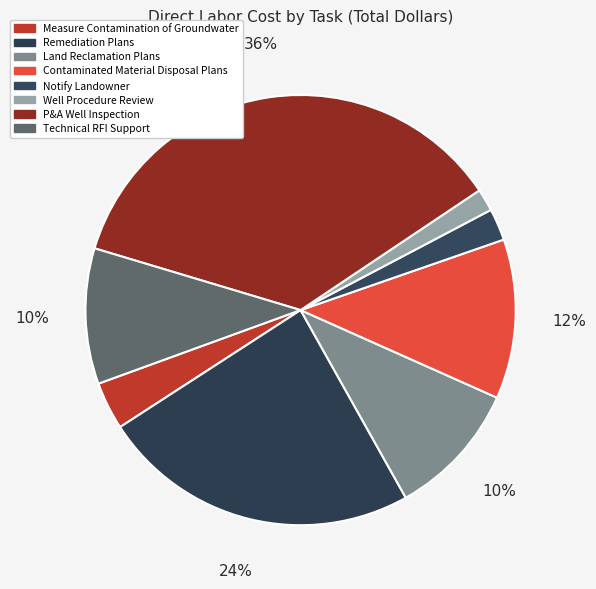

To the nearest percent, what is the difference between the Notify Landowner and Technical RFI Support slice percentages?

8%